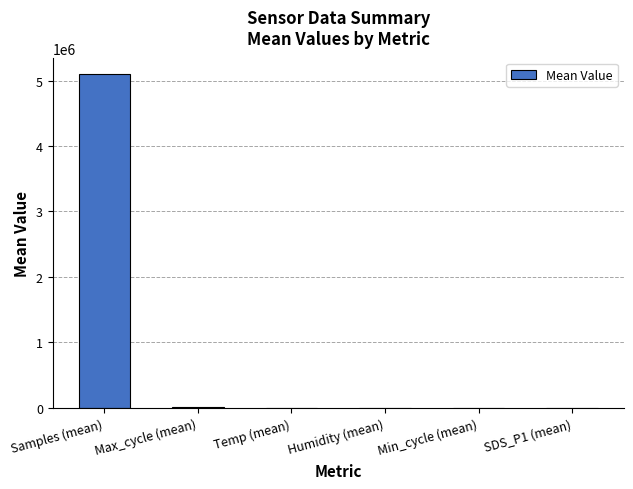

Which label corresponds to the largest value in the chart?

Samples (mean)